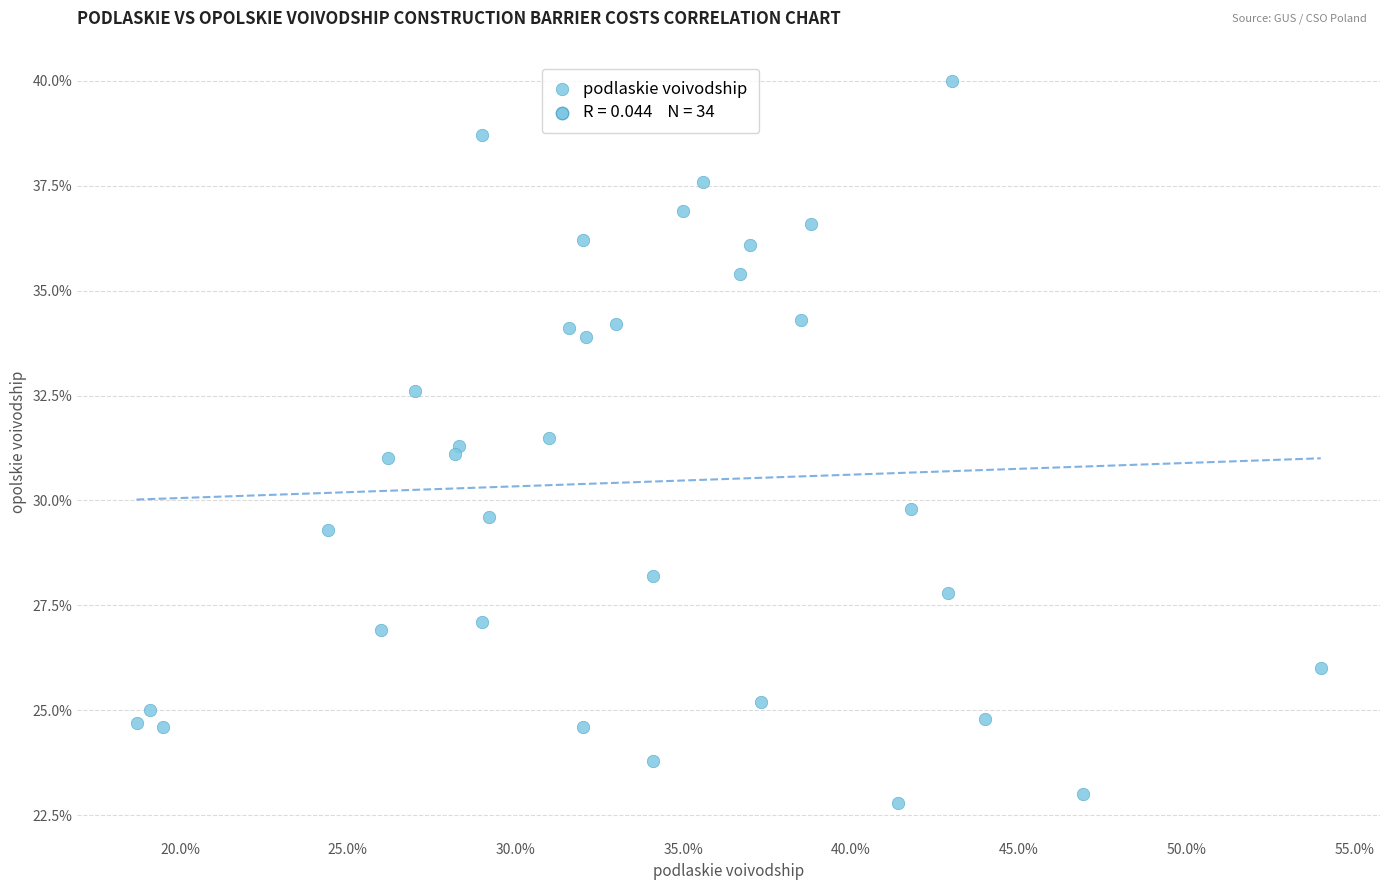

What is the range of Y values (max minus min)?

17.2